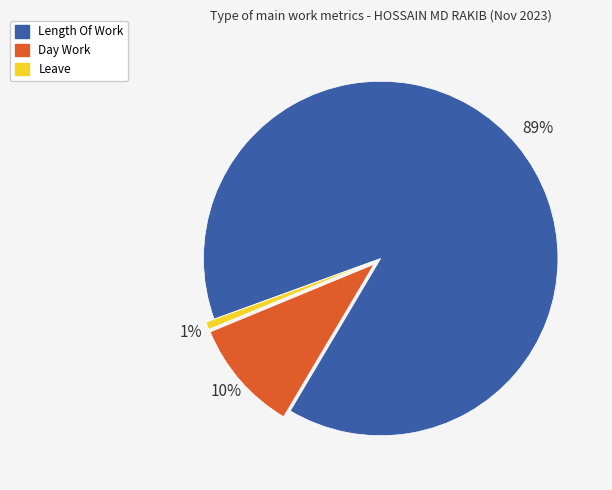

Which slice represents more than half of the pie?

Length Of Work